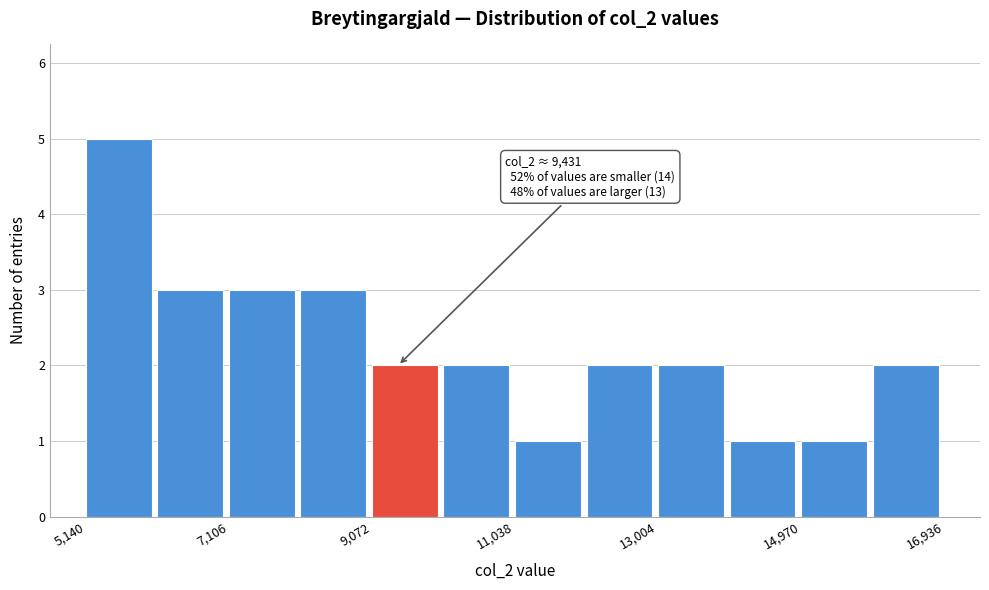

Which range on the x-axis has the tallest bar?

5200 to 6200